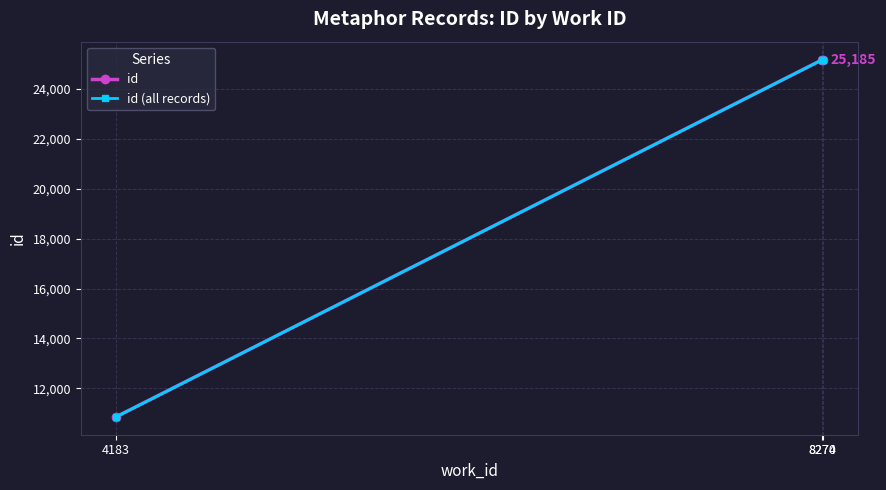

Does the chart display data point markers on the line(s)?

Yes